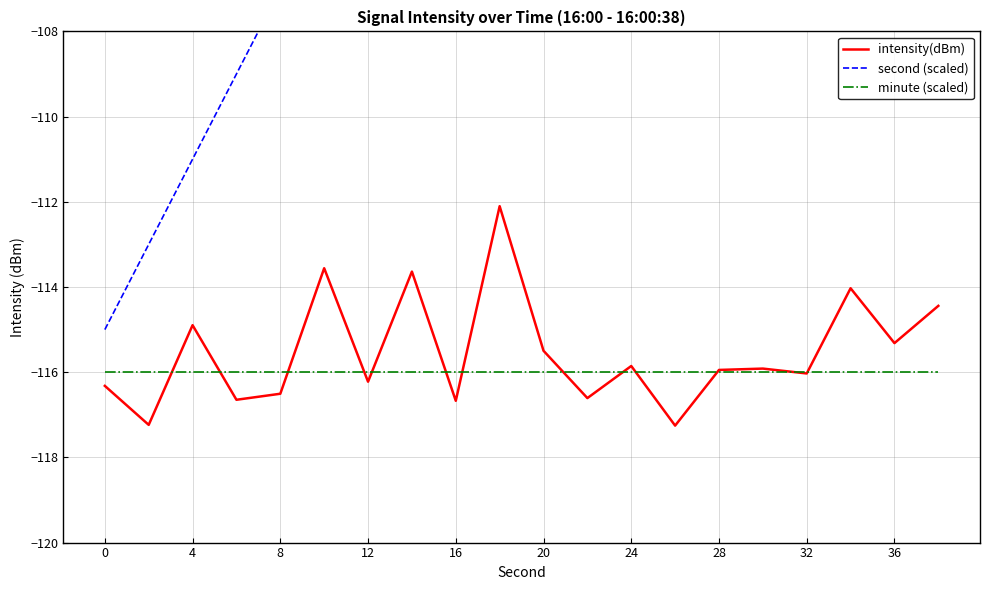

What is the sum of all second (scaled) values?

-1920.0